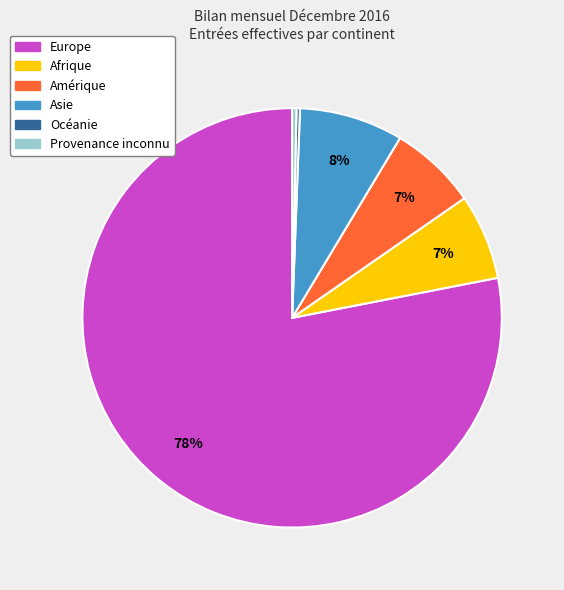

Between Amérique and Asie, which is larger?

Asie